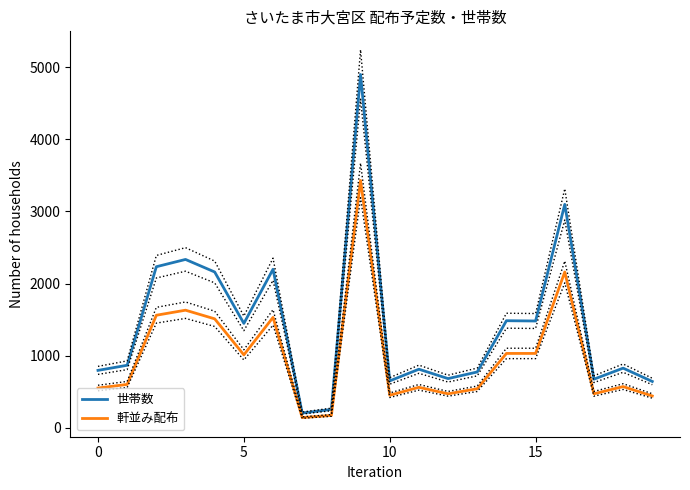

The value of 世帯数 at 5 is 1447. True or false?

True